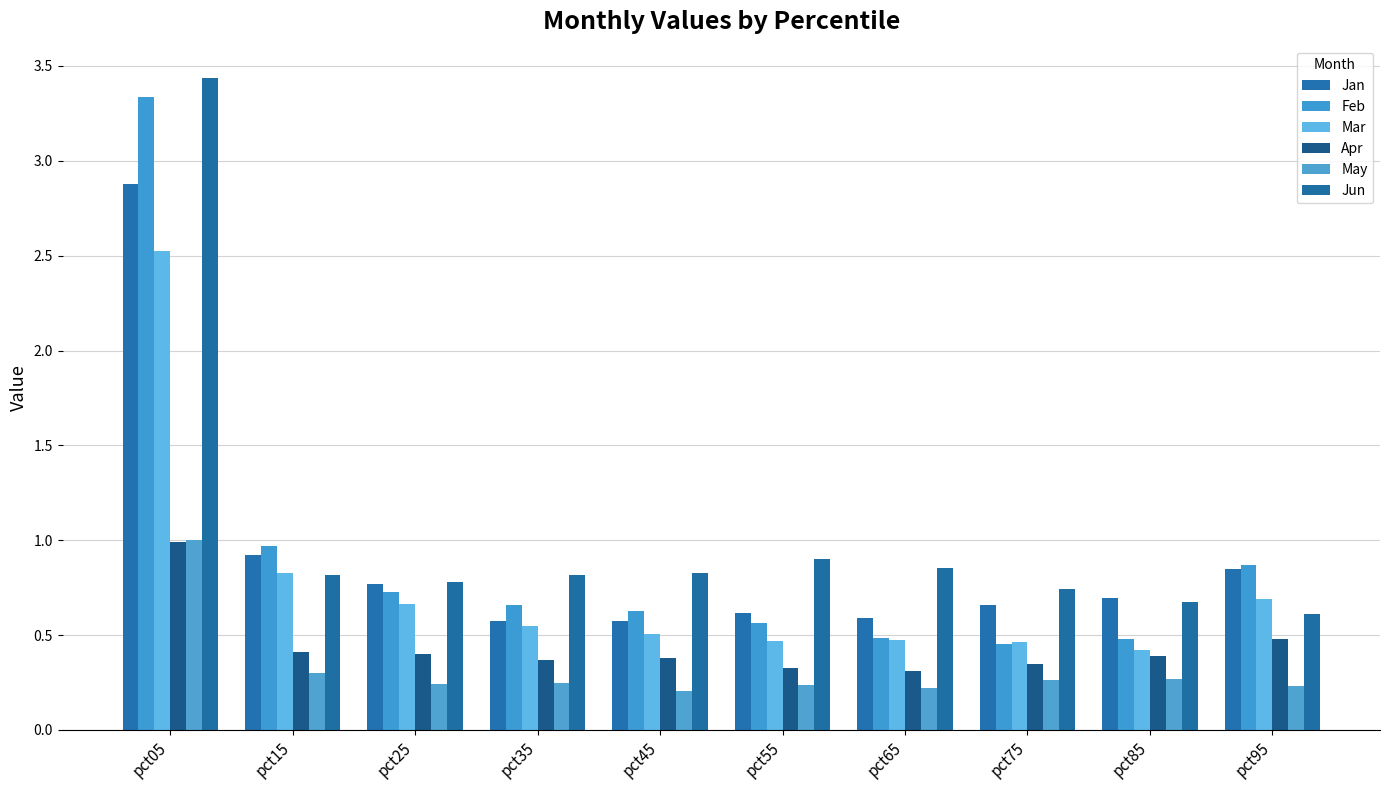

What is the minimum value for Apr?

0.3